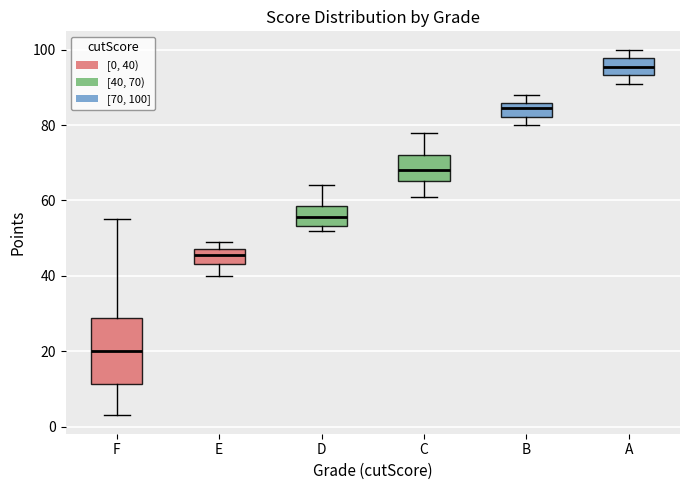

Comparing the boxes themselves (not the whiskers), which one is the tallest?

F